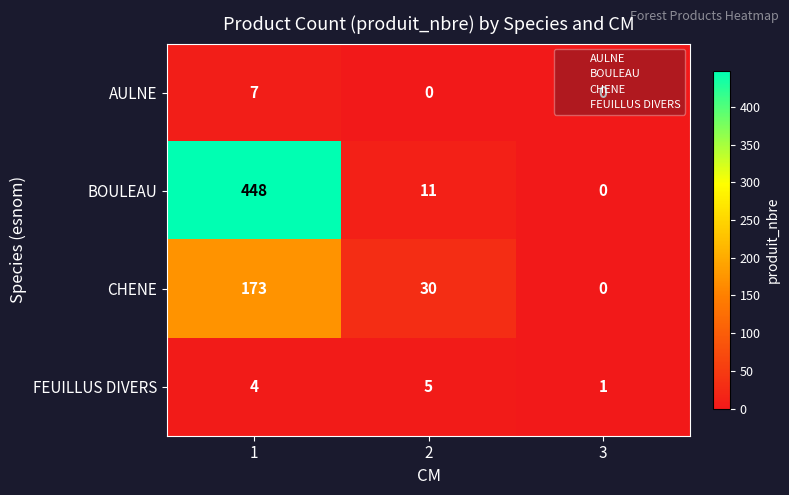

What is the difference between the highest and lowest values at 2?

30